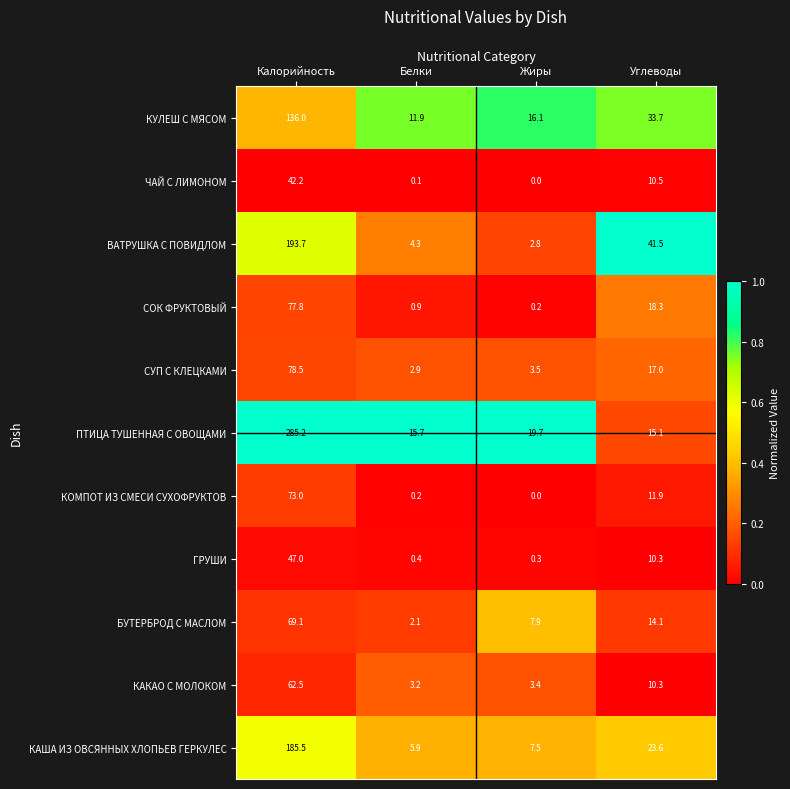

Rank the series by their maximum value, from highest to lowest.

ПТИЦА ТУШЕННАЯ С ОВОЩАМИ, ВАТРУШКА С ПОВИДЛОМ, КАША ИЗ ОВСЯННЫХ ХЛОПЬЕВ ГЕРКУЛЕС, КУЛЕШ С МЯСОМ, СУП С КЛЕЦКАМИ, СОК ФРУКТОВЫЙ, КОМПОТ ИЗ СМЕСИ СУХОФРУКТОВ, БУТЕРБРОД С МАСЛОМ, КАКАО С МОЛОКОМ, ГРУШИ, ЧАЙ С ЛИМОНОМ